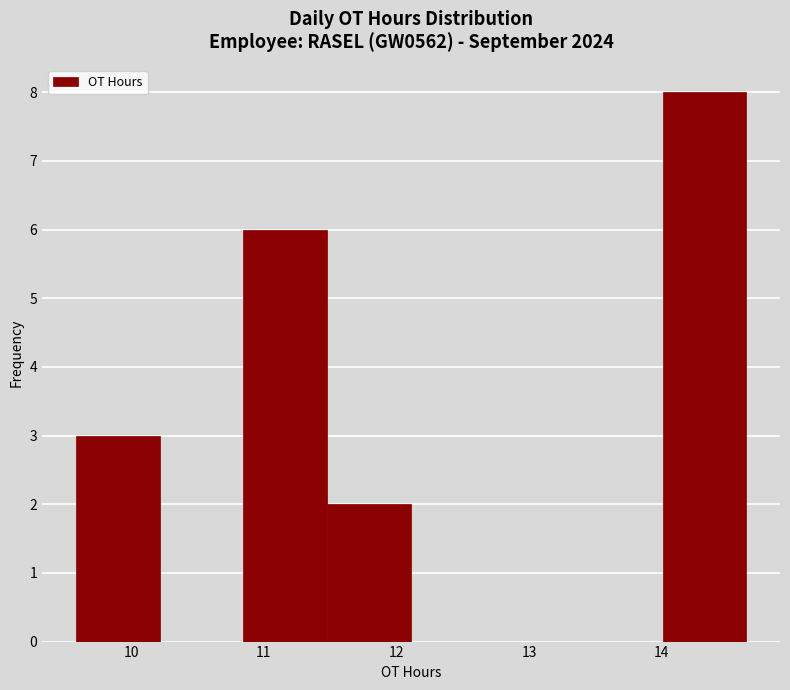

Which range on the x-axis has the tallest bar?

14.0 to 14.6